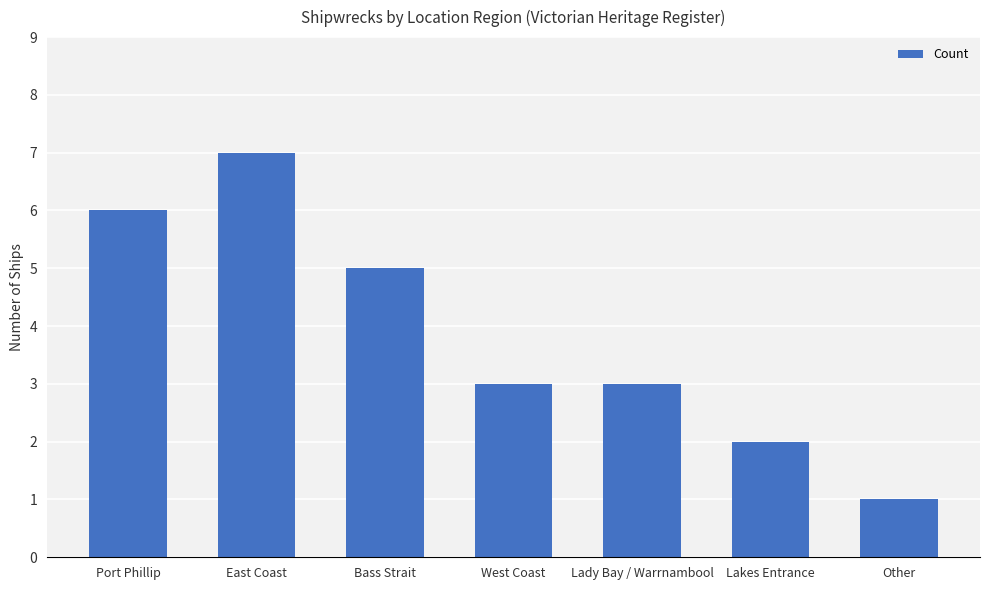

Reading right to left, list all the values displayed in this chart.

1	2	3	3	5	7	6